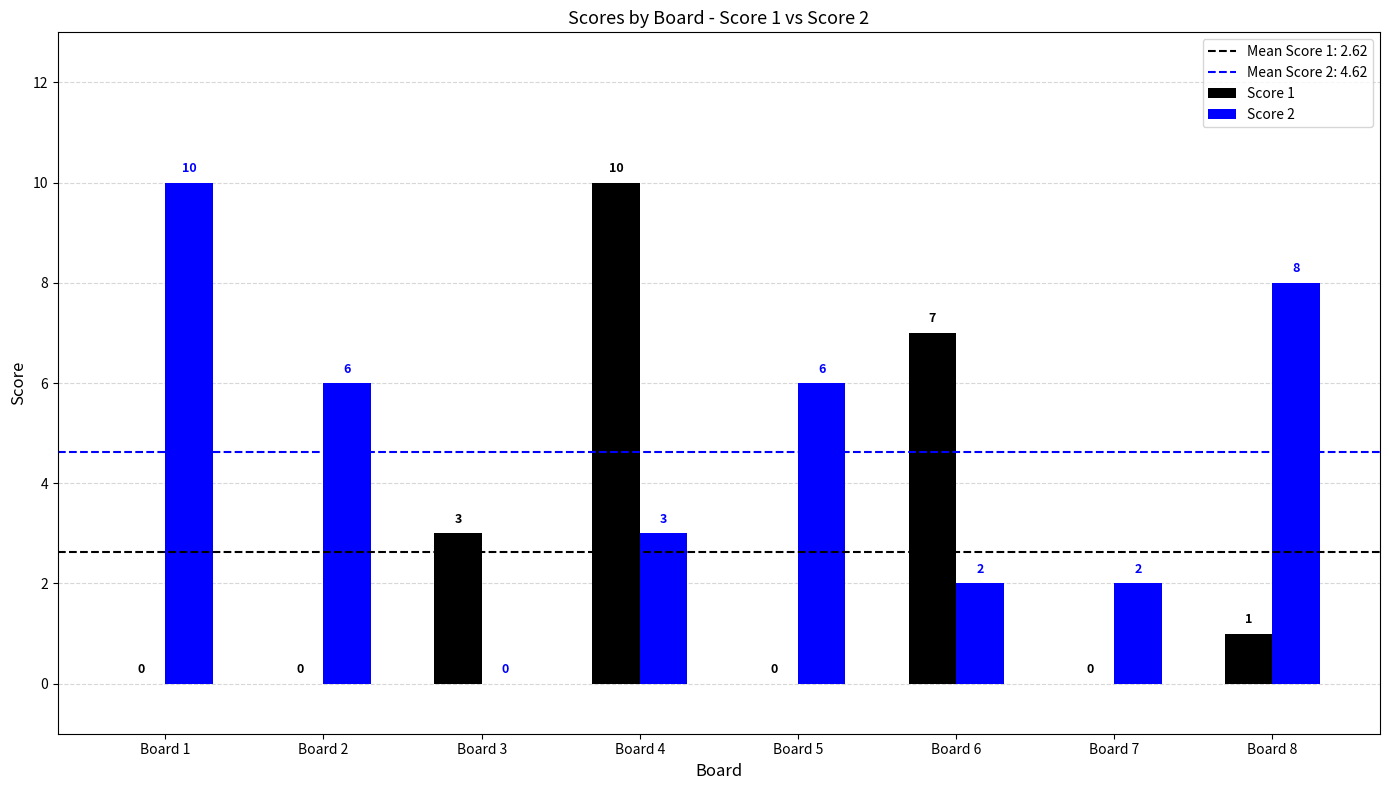

The Score 2 series shows 8 at Board 8. True or false?

True